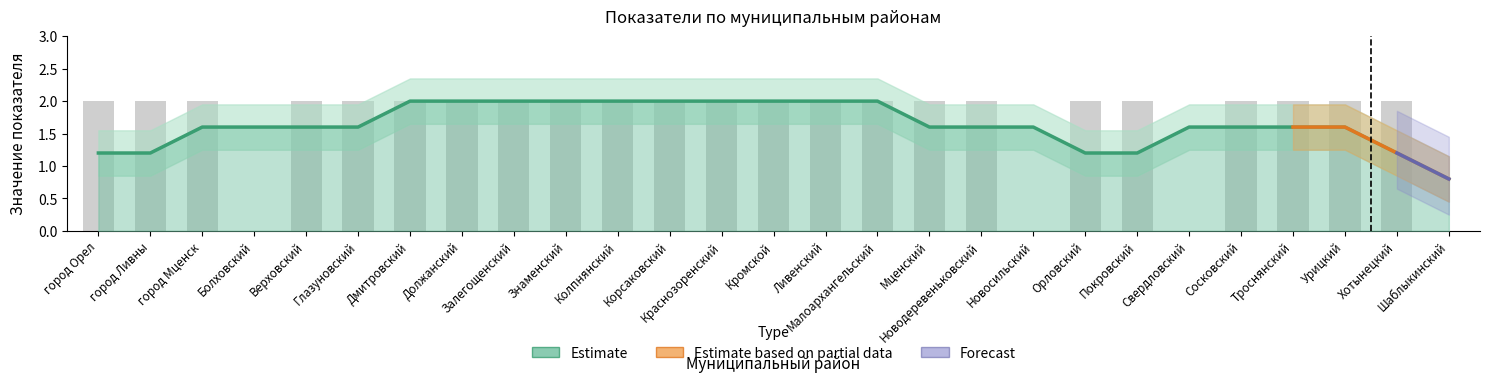

The chart shows a value of 3 at город Ливны. True or false?

False